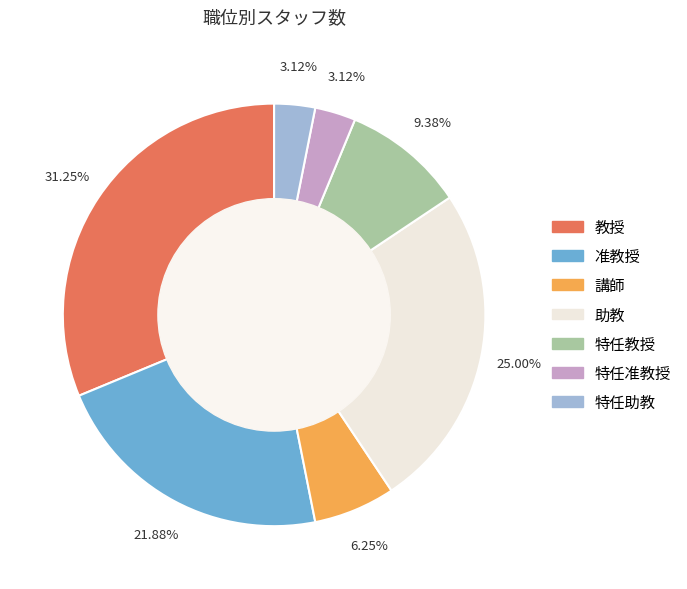

The 特任准教授 slice represents 15% of the pie. True or false?

False